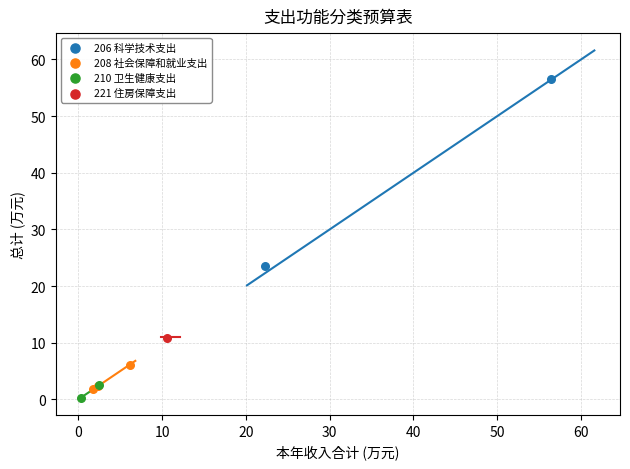

Which series contains the lowest Y value?

210 卫生健康支出